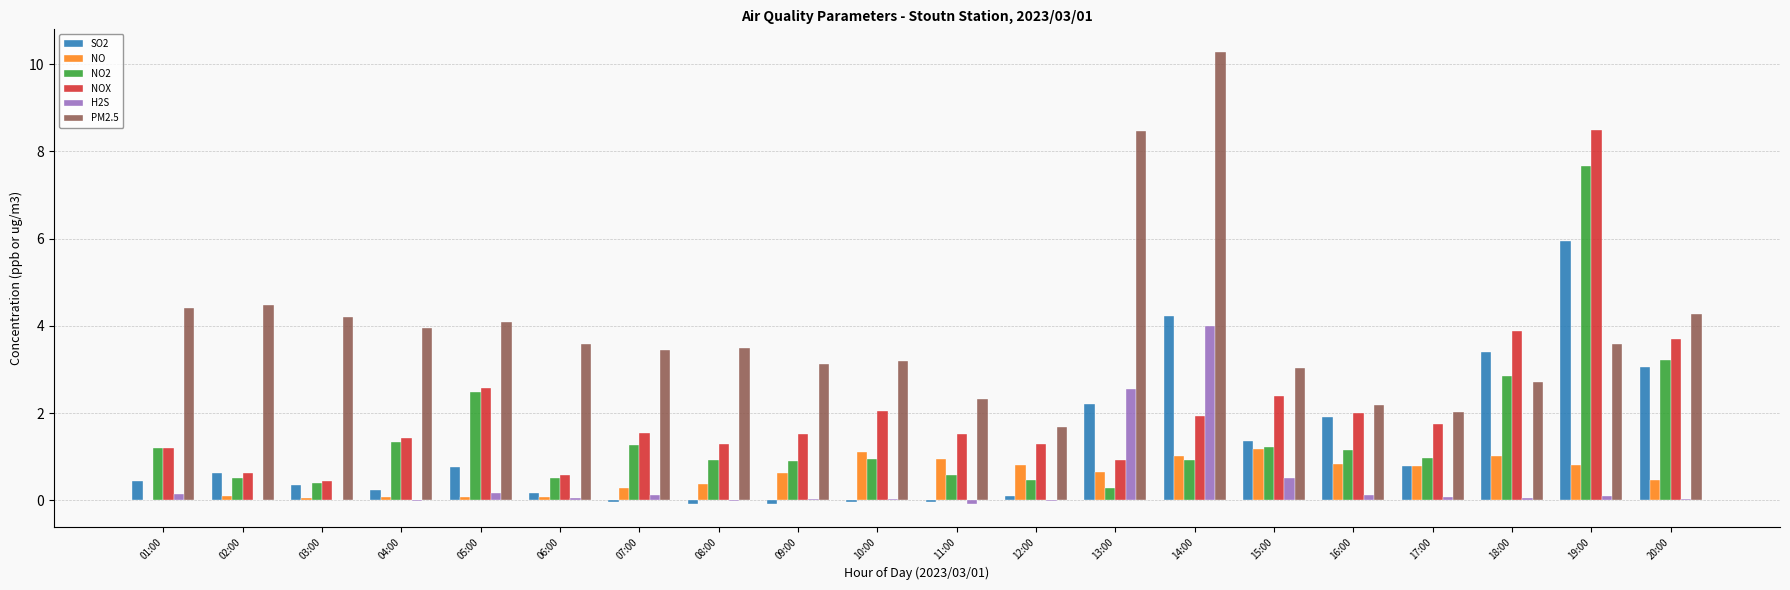

How many data points does each series have?

20